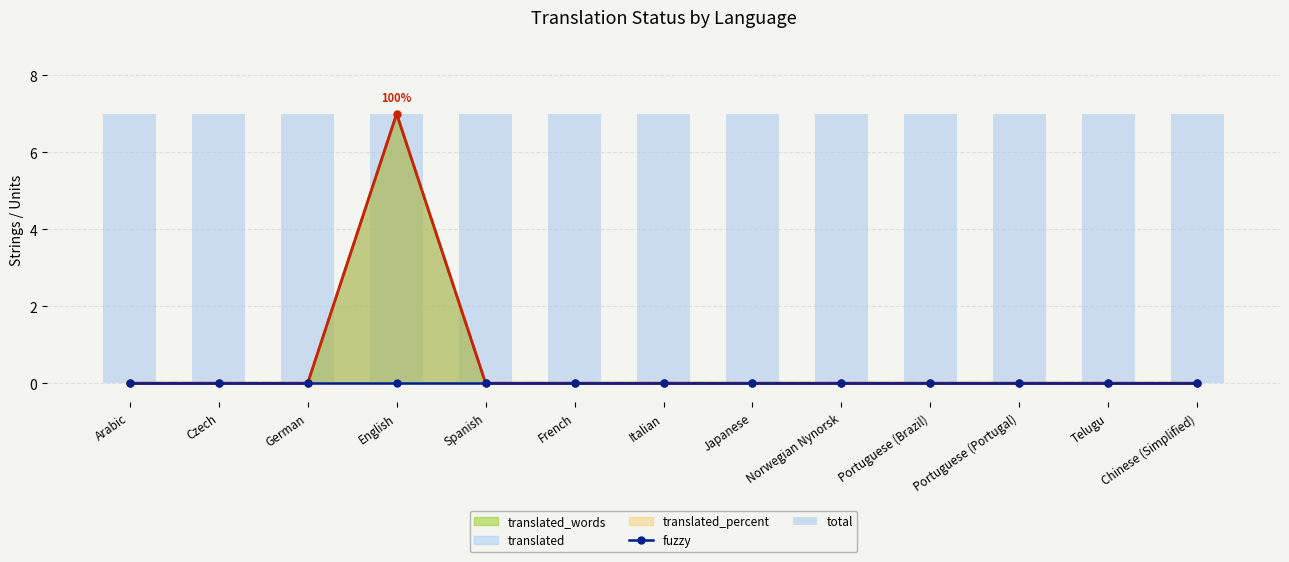

How many data points does each series have?

13